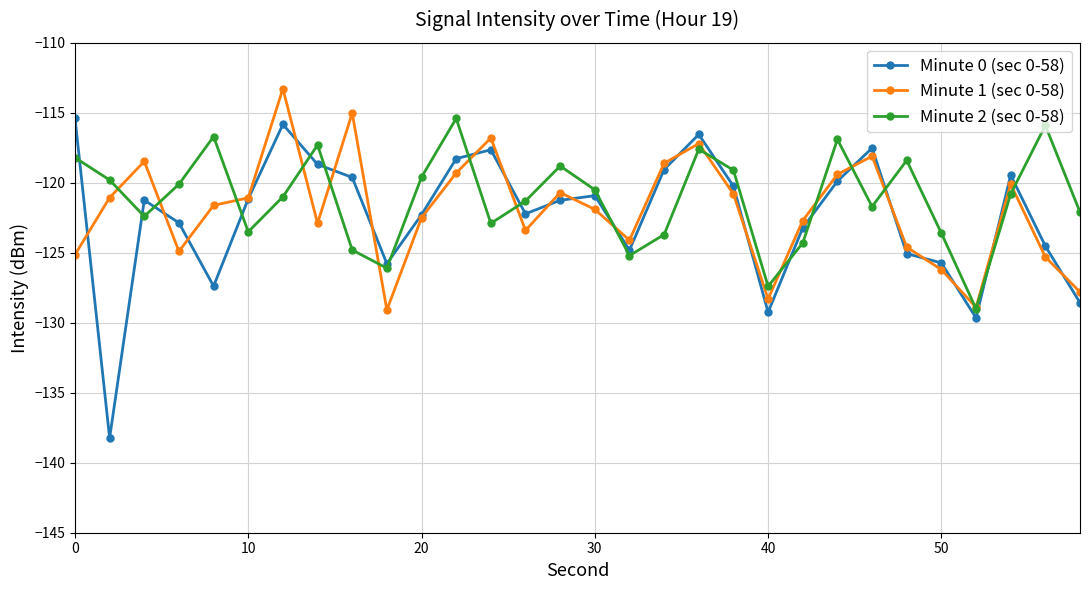

In Minute 2 (sec 0-58), how many points are higher than both neighbors (excluding endpoints)?

8